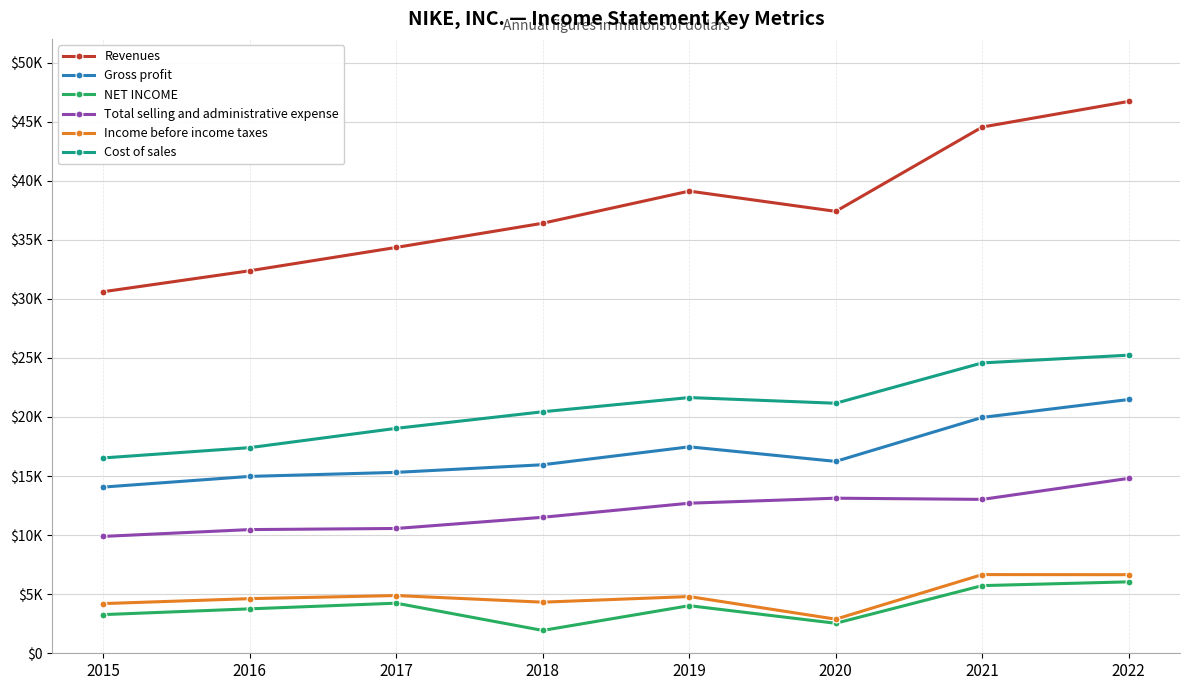

What are all the series names shown in the legend?

Revenues, Gross profit, NET INCOME, Total selling and administrative expense, Income before income taxes, Cost of sales